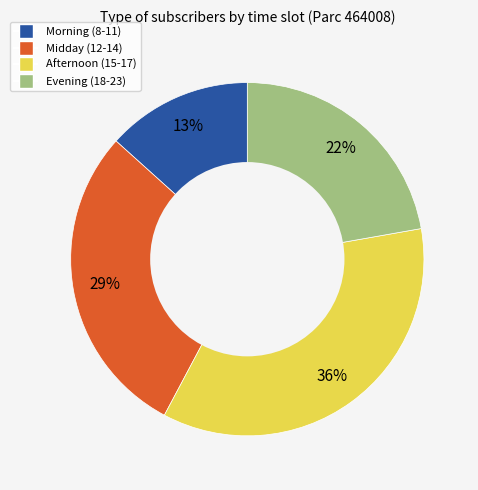

Is there any slice that represents more than half of the pie?

No